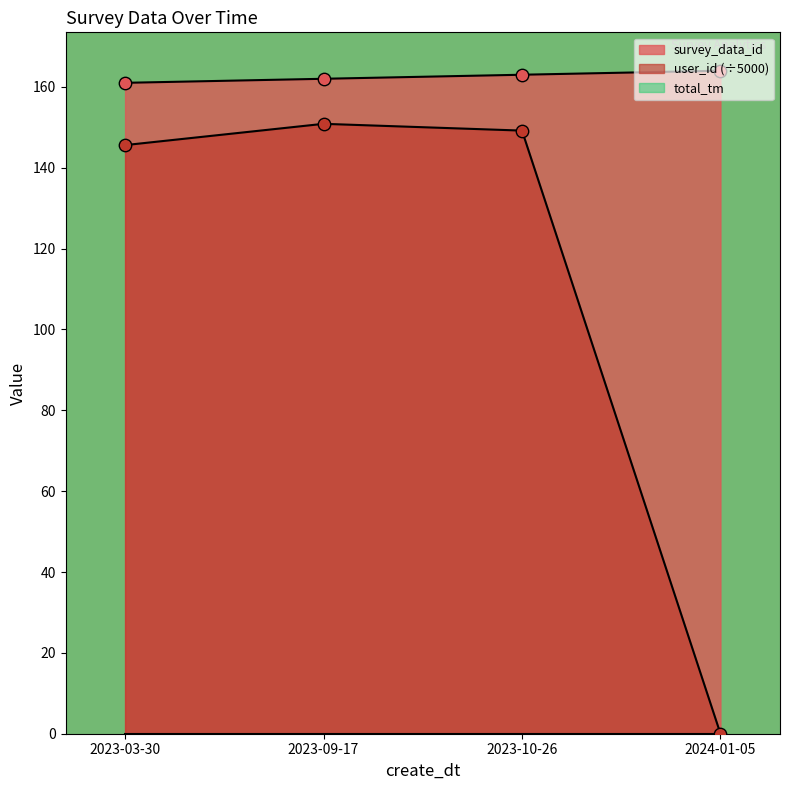

What is the total value across all series at 2024-01-05?

164.0